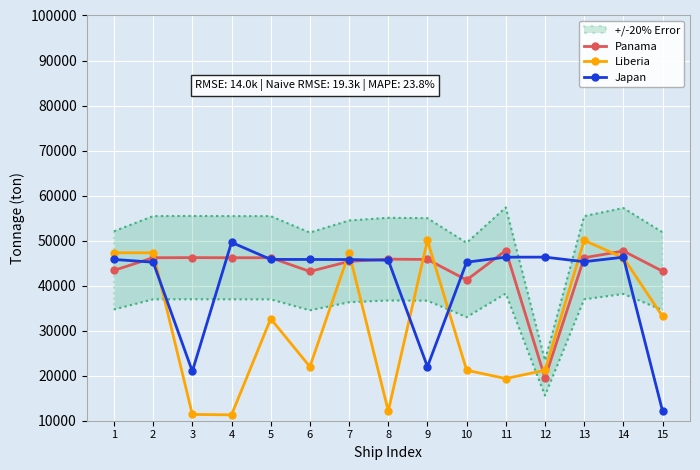

Which series ends up on top after the final intersection of Japan and Liberia?

Liberia